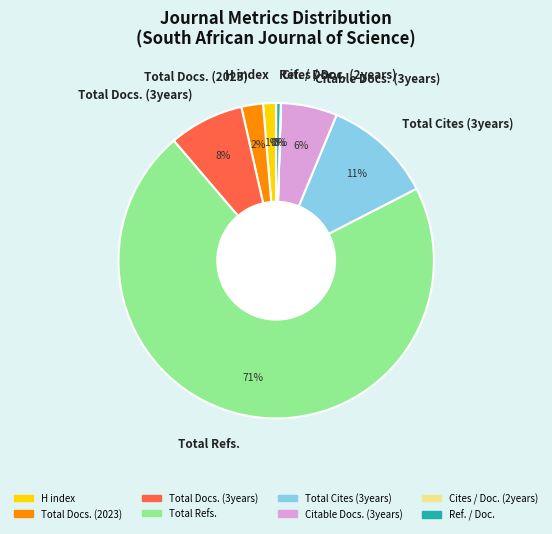

To the nearest percent, what is the combined percentage of Citable Docs. (3years) and Total Cites (3years)?

17%